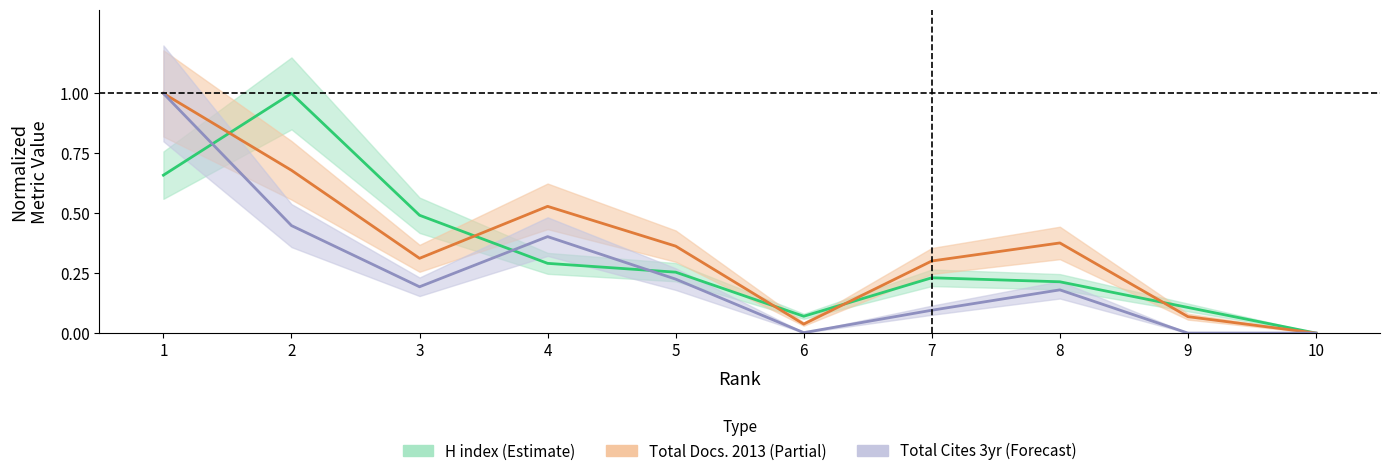

What is the difference between the highest and lowest values at 5?

0.1